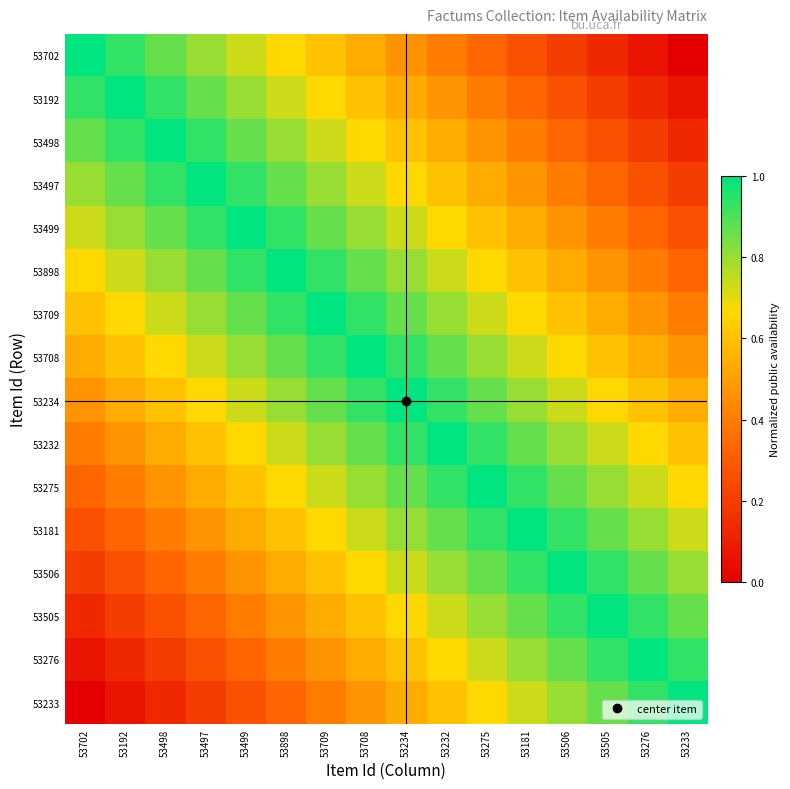

Reading left to right, what are all the values shown in this chart?

53702: 53702=1.0	53192=0.9	53498=0.9	53497=0.8	53499=0.7	53898=0.7	53709=0.6	53708=0.5	53234=0.5	53232=0.4	53275=0.3	53181=0.3	53506=0.2	53505=0.1	53276=0.1	53233=0.0
53192: 53702=0.9	53192=1.0	53498=0.9	53497=0.9	53499=0.8	53898=0.7	53709=0.7	53708=0.6	53234=0.5	53232=0.5	53275=0.4	53181=0.3	53506=0.3	53505=0.2	53276=0.1	53233=0.1
53498: 53702=0.9	53192=0.9	53498=1.0	53497=0.9	53499=0.9	53898=0.8	53709=0.7	53708=0.7	53234=0.6	53232=0.5	53275=0.5	53181=0.4	53506=0.3	53505=0.3	53276=0.2	53233=0.1
53497: 53702=0.8	53192=0.9	53498=0.9	53497=1.0	53499=0.9	53898=0.9	53709=0.8	53708=0.7	53234=0.7	53232=0.6	53275=0.5	53181=0.5	53506=0.4	53505=0.3	53276=0.3	53233=0.2
53499: 53702=0.7	53192=0.8	53498=0.9	53497=0.9	53499=1.0	53898=0.9	53709=0.9	53708=0.8	53234=0.7	53232=0.7	53275=0.6	53181=0.5	53506=0.5	53505=0.4	53276=0.3	53233=0.3
53898: 53702=0.7	53192=0.7	53498=0.8	53497=0.9	53499=0.9	53898=1.0	53709=0.9	53708=0.9	53234=0.8	53232=0.7	53275=0.7	53181=0.6	53506=0.5	53505=0.5	53276=0.4	53233=0.3
53709: 53702=0.6	53192=0.7	53498=0.7	53497=0.8	53499=0.9	53898=0.9	53709=1.0	53708=0.9	53234=0.9	53232=0.8	53275=0.7	53181=0.7	53506=0.6	53505=0.5	53276=0.5	53233=0.4
53708: 53702=0.5	53192=0.6	53498=0.7	53497=0.7	53499=0.8	53898=0.9	53709=0.9	53708=1.0	53234=0.9	53232=0.9	53275=0.8	53181=0.7	53506=0.7	53505=0.6	53276=0.5	53233=0.5
53234: 53702=0.5	53192=0.5	53498=0.6	53497=0.7	53499=0.7	53898=0.8	53709=0.9	53708=0.9	53234=1.0	53232=0.9	53275=0.9	53181=0.8	53506=0.7	53505=0.7	53276=0.6	53233=0.5
53232: 53702=0.4	53192=0.5	53498=0.5	53497=0.6	53499=0.7	53898=0.7	53709=0.8	53708=0.9	53234=0.9	53232=1.0	53275=0.9	53181=0.9	53506=0.8	53505=0.7	53276=0.7	53233=0.6
53275: 53702=0.3	53192=0.4	53498=0.5	53497=0.5	53499=0.6	53898=0.7	53709=0.7	53708=0.8	53234=0.9	53232=0.9	53275=1.0	53181=0.9	53506=0.9	53505=0.8	53276=0.7	53233=0.7
53181: 53702=0.3	53192=0.3	53498=0.4	53497=0.5	53499=0.5	53898=0.6	53709=0.7	53708=0.7	53234=0.8	53232=0.9	53275=0.9	53181=1.0	53506=0.9	53505=0.9	53276=0.8	53233=0.7
53506: 53702=0.2	53192=0.3	53498=0.3	53497=0.4	53499=0.5	53898=0.5	53709=0.6	53708=0.7	53234=0.7	53232=0.8	53275=0.9	53181=0.9	53506=1.0	53505=0.9	53276=0.9	53233=0.8
53505: 53702=0.1	53192=0.2	53498=0.3	53497=0.3	53499=0.4	53898=0.5	53709=0.5	53708=0.6	53234=0.7	53232=0.7	53275=0.8	53181=0.9	53506=0.9	53505=1.0	53276=0.9	53233=0.9
53276: 53702=0.1	53192=0.1	53498=0.2	53497=0.3	53499=0.3	53898=0.4	53709=0.5	53708=0.5	53234=0.6	53232=0.7	53275=0.7	53181=0.8	53506=0.9	53505=0.9	53276=1.0	53233=0.9
53233: 53702=0.0	53192=0.1	53498=0.1	53497=0.2	53499=0.3	53898=0.3	53709=0.4	53708=0.5	53234=0.5	53232=0.6	53275=0.7	53181=0.7	53506=0.8	53505=0.9	53276=0.9	53233=1.0